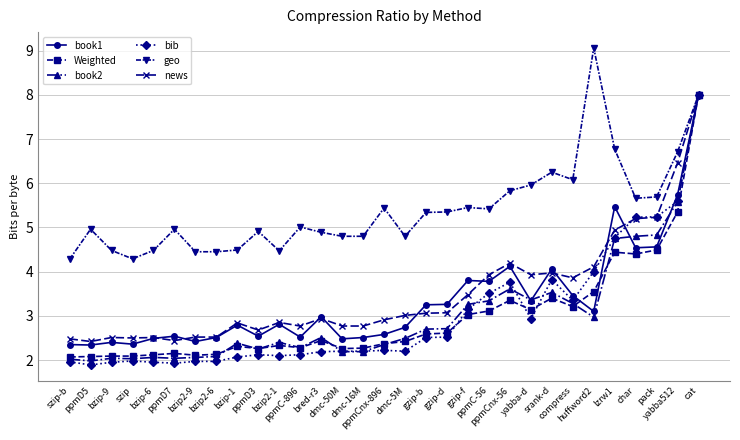

Between ppmC-896 and bred-r3, which series saw the biggest shift?

book1